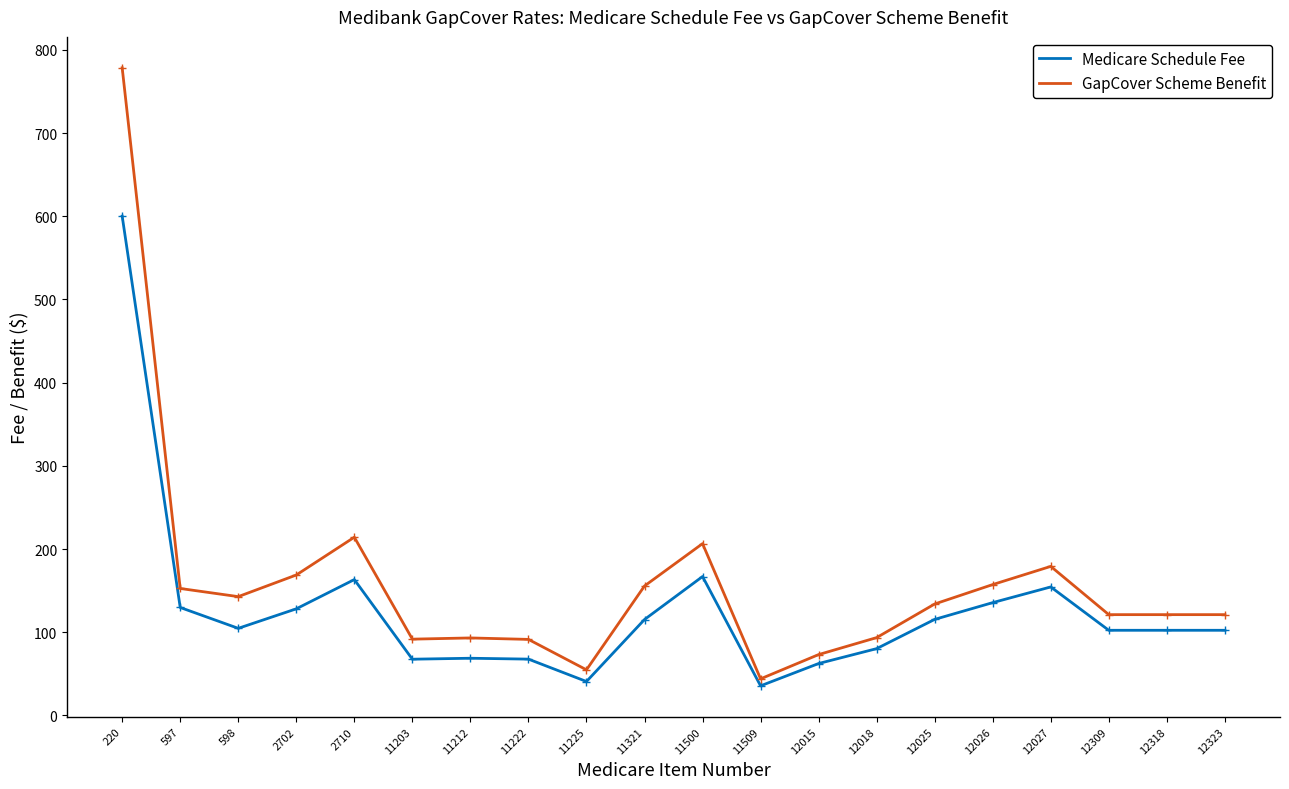

What is the maximum value shown in the chart?

778.4